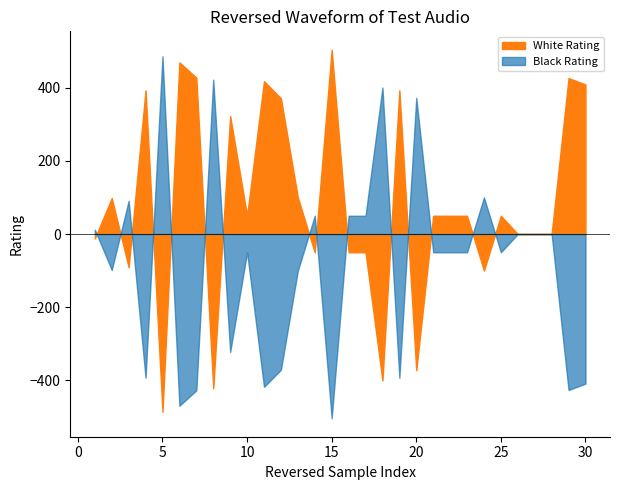

Which series has the widest spread of values?

White Rating